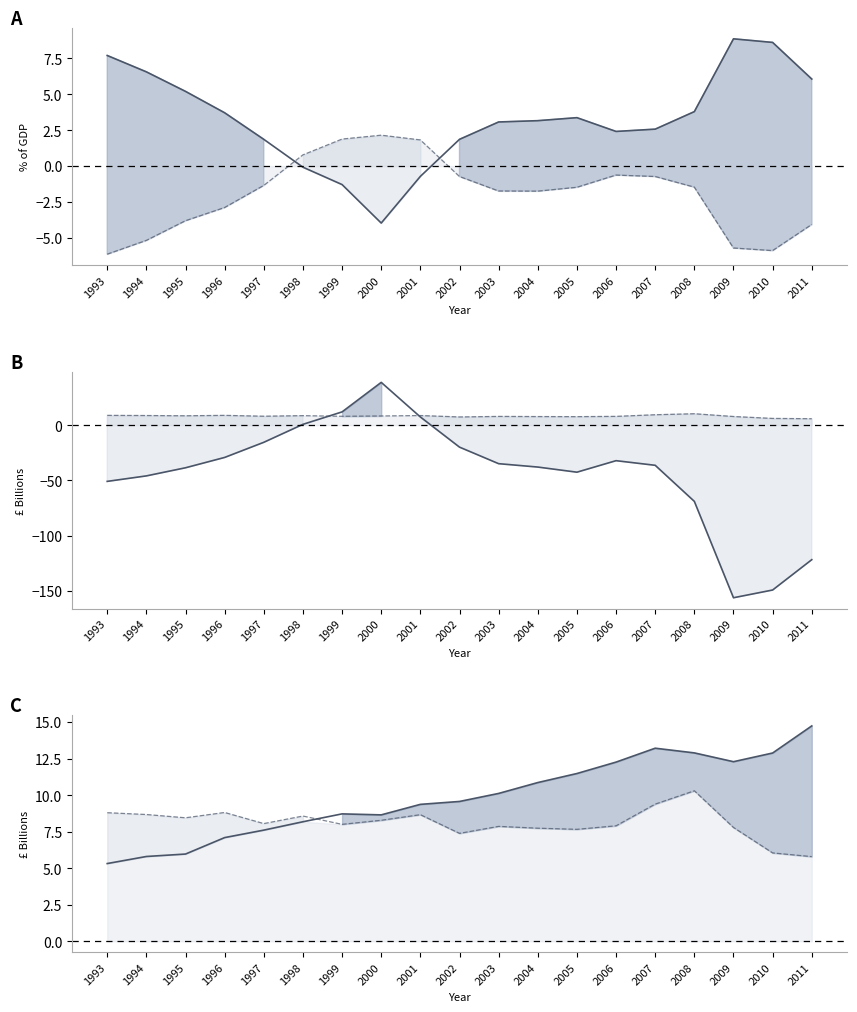

At how many categories does at least one series exceed -107?

19